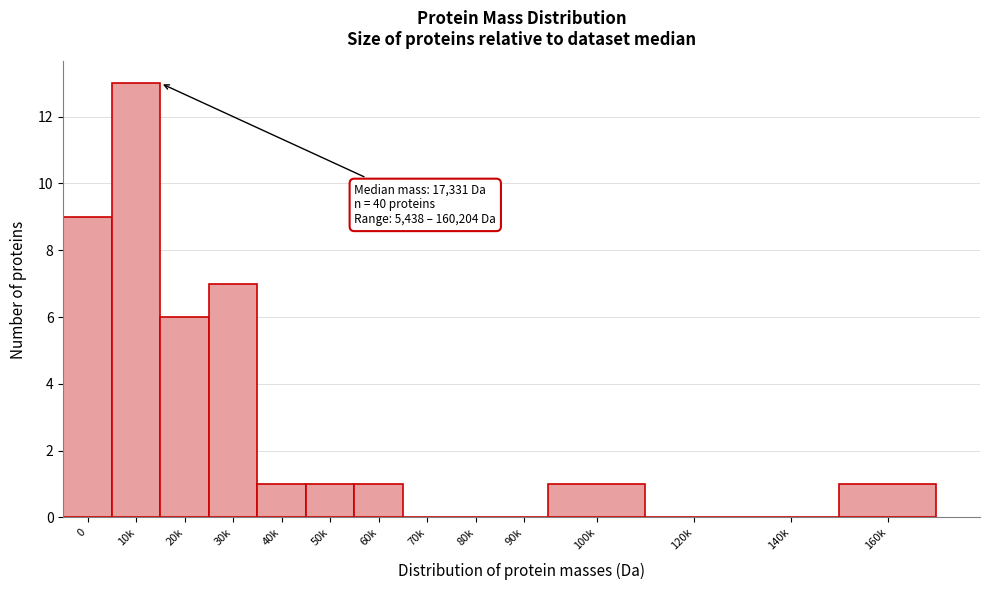

Reading right to left, list all the values displayed in this chart.

160k=1	140k=0	120k=0	100k=1	90k=0	80k=0	70k=0	60k=1	50k=1	40k=1	30k=7	20k=6	10k=13	0=9